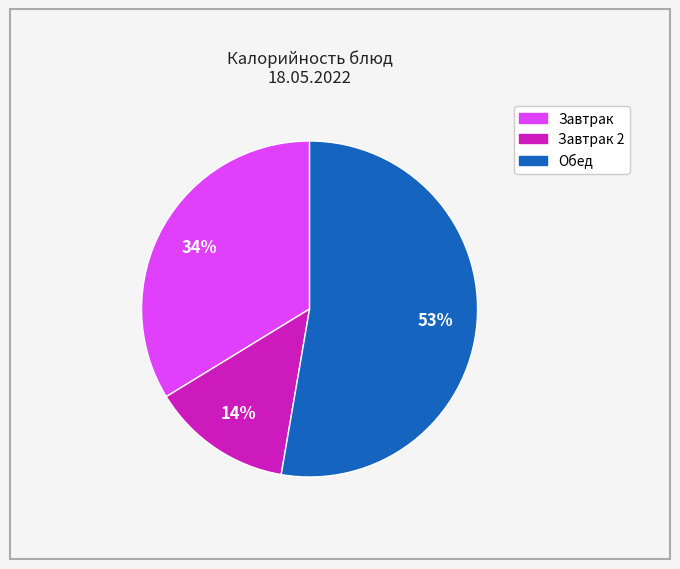

To the nearest percent, what is the average slice percentage?

33%